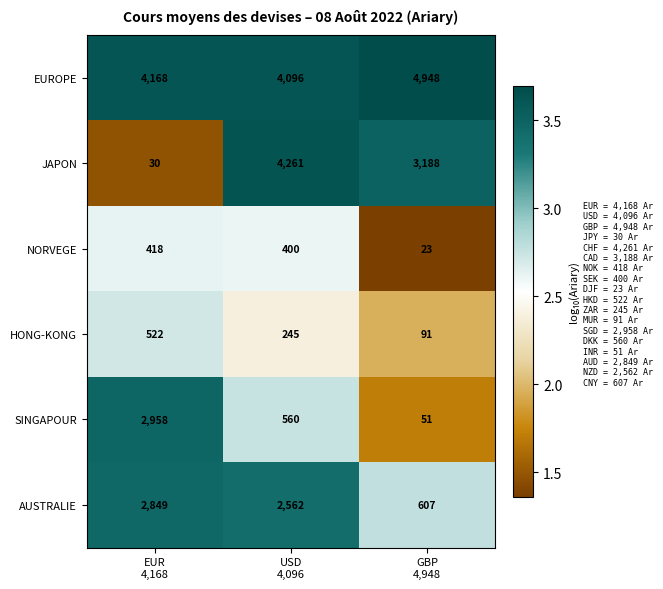

List the series in order of their peak value, highest first.

EUROPE, JAPON, SINGAPOUR, AUSTRALIE, HONG-KONG, NORVEGE